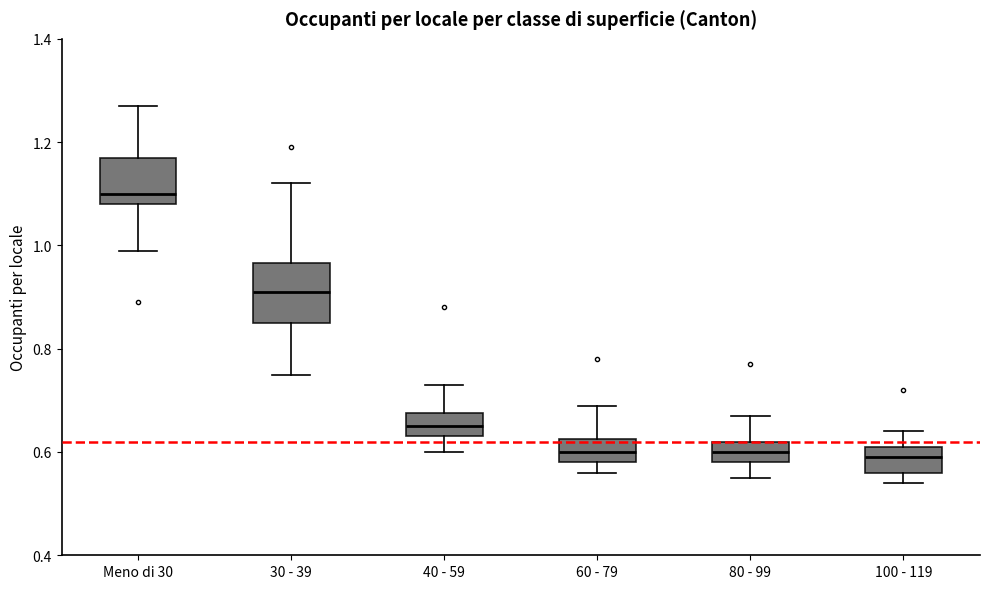

Reading left to right, transcribe this box plot: for each box, give where its median line is, the range the box spans, and where its two whiskers end, as read against the y-axis. The values are not printed on the chart, so give them approximately, as read against the axis.

Meno di 30: median 1.10, box 1.08 to 1.18, whiskers 1.00 to 1.28
30 - 39: median 0.92, box 0.86 to 0.96, whiskers 0.76 to 1.12
40 - 59: median 0.66, box 0.64 to 0.68, whiskers 0.60 to 0.74
60 - 79: median 0.60, box 0.58 to 0.62, whiskers 0.56 to 0.70
80 - 99: median 0.60, box 0.58 to 0.62, whiskers 0.56 to 0.68
100 - 119: median 0.60, box 0.56 to 0.62, whiskers 0.54 to 0.64